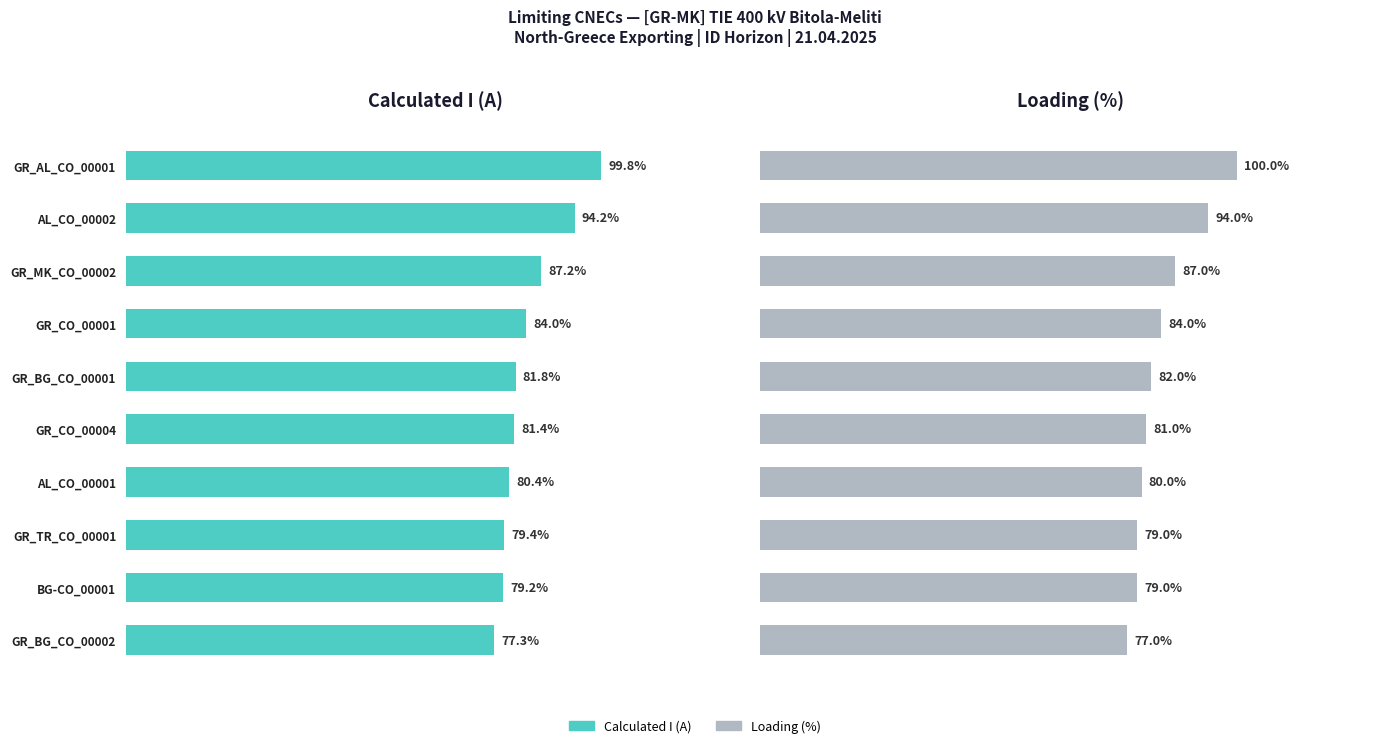

Is it true that Calculated I (A) equals 34.6 at GR_CO_00001?

False